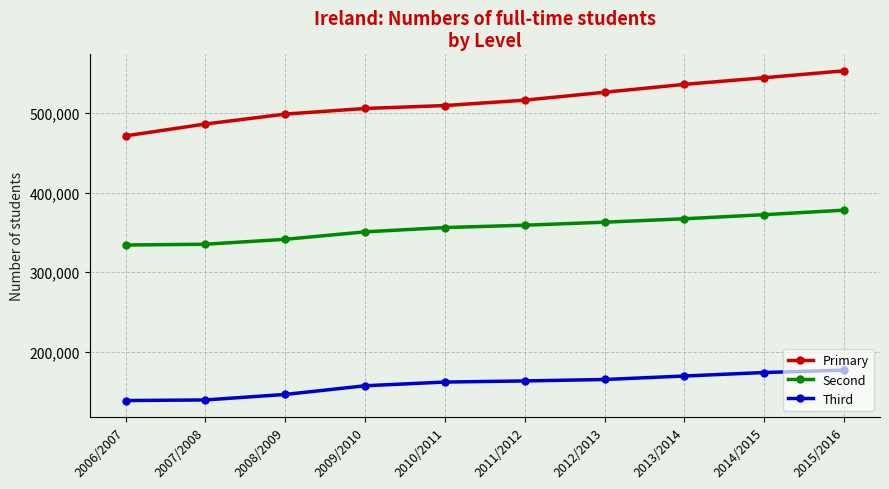

At 2007/2008, list the series in order from smallest to largest.

Third, Second, Primary